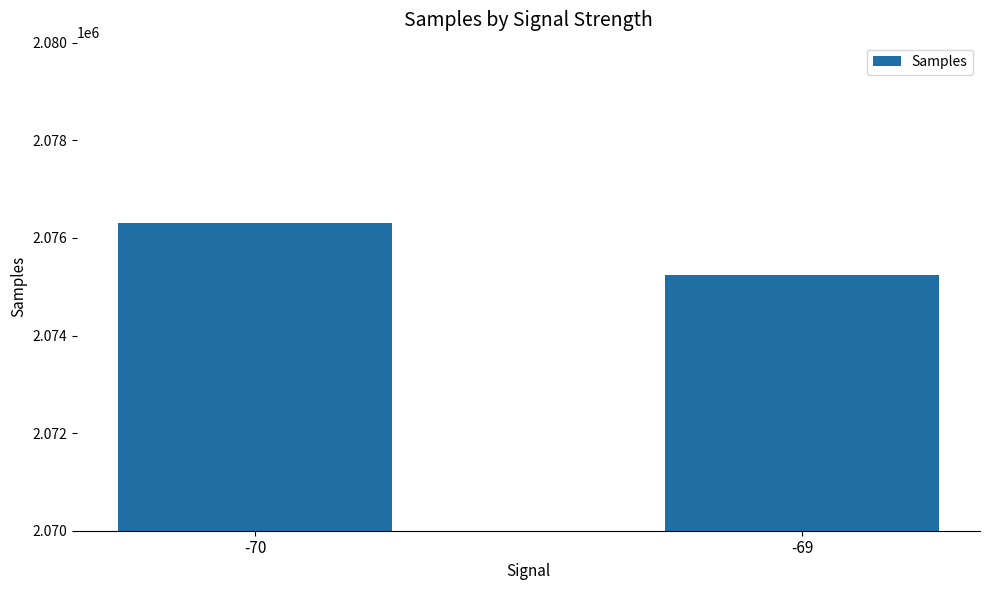

List the labels in order of value, largest first.

-70, -69